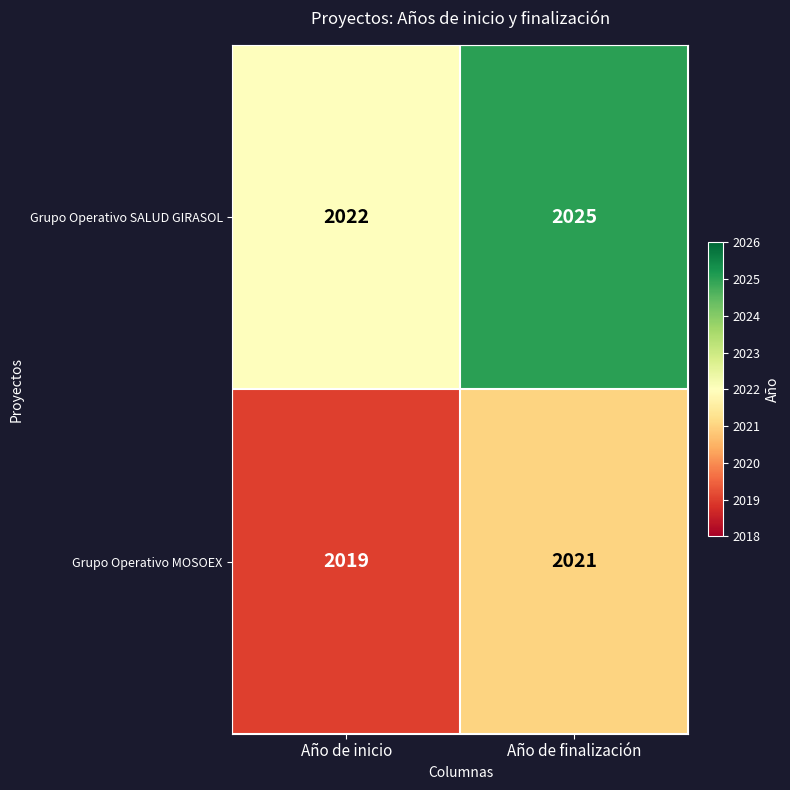

At which category is the sum across all series the highest?

Año de finalización